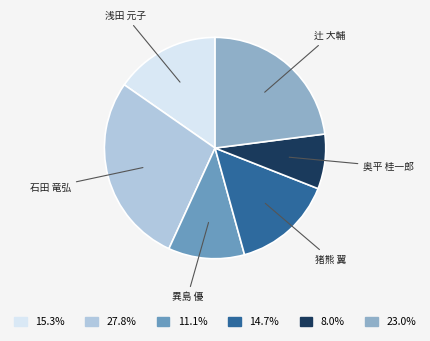

How many segments does this pie chart have?

6